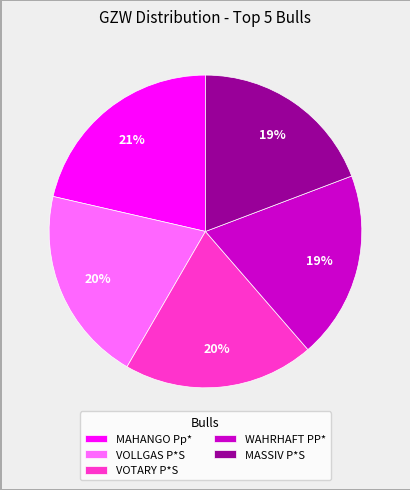

Between VOTARY P*S and MASSIV P*S, which is larger?

VOTARY P*S